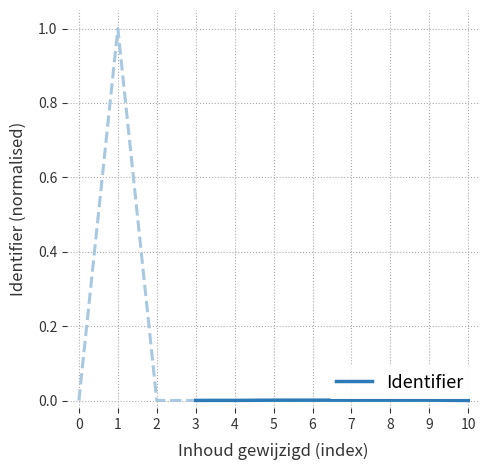

Is it true that Identifier equals 0.0 at 3?

True